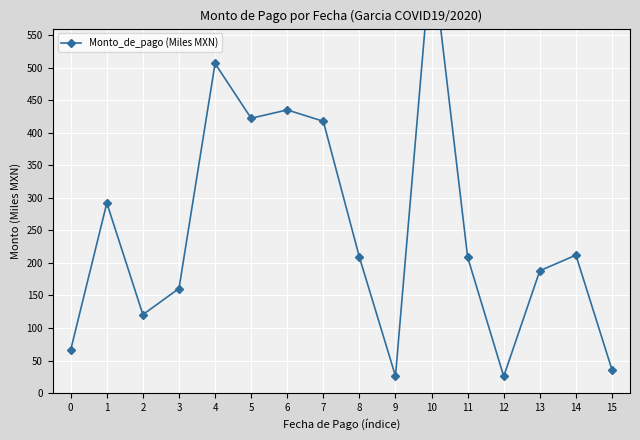

How many data points are less than 208?

7